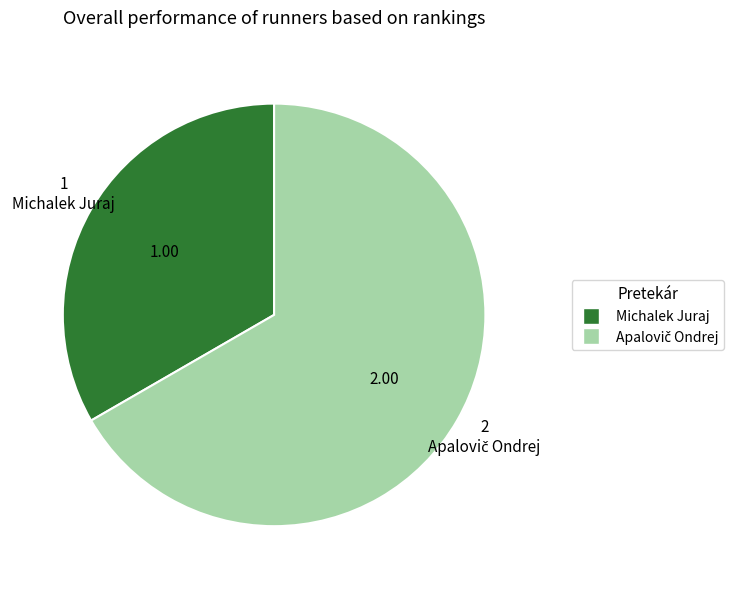

Is there any slice that represents more than half of the pie?

Yes